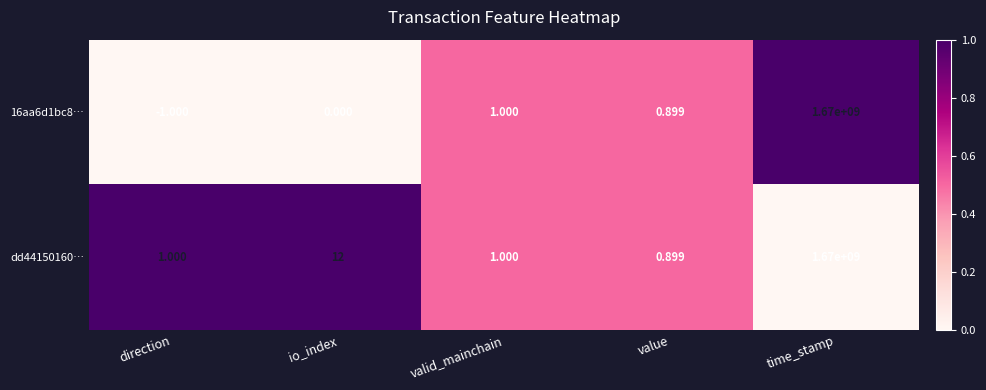

Count the number of categories in the chart.

5